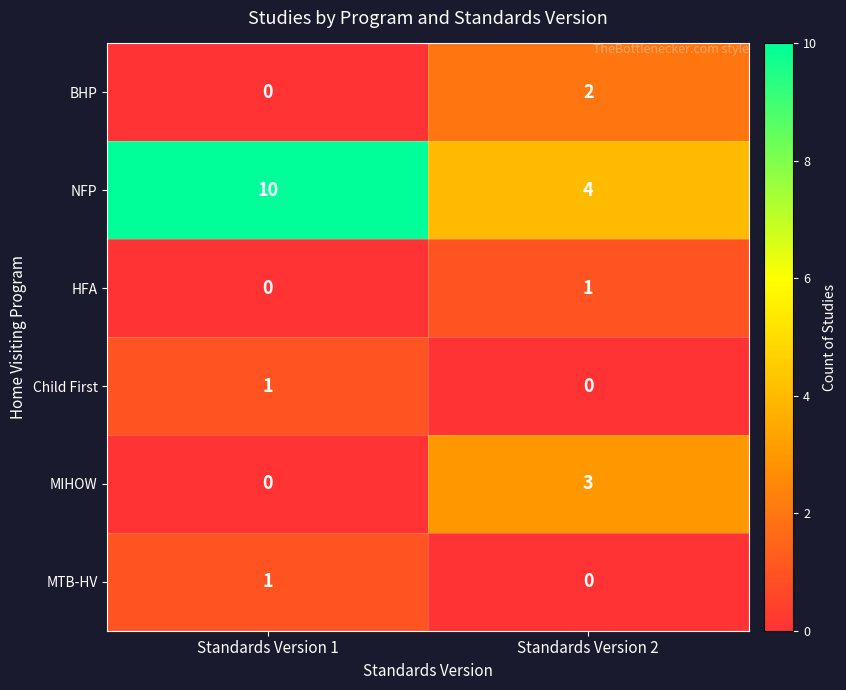

What is the spread (max minus min) of values at Standards Version 2?

4